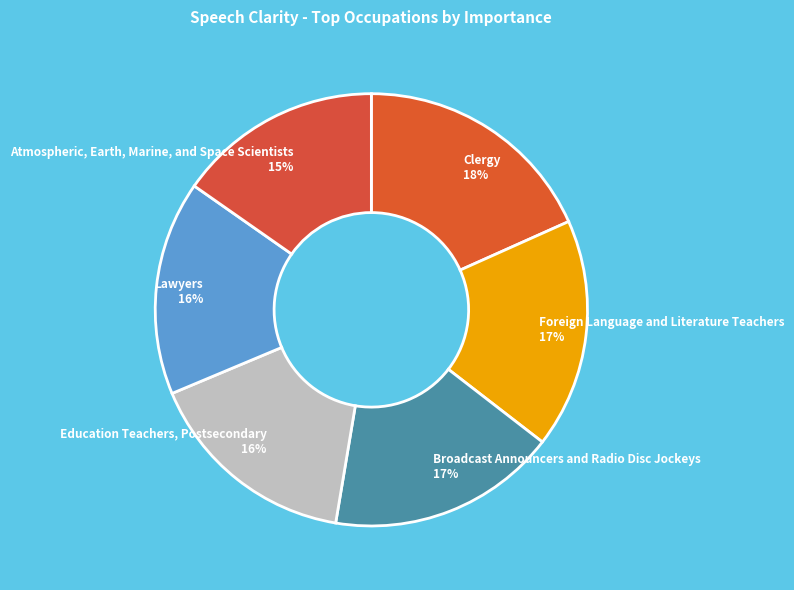

What percentage is the Education Teachers, Postsecondary slice, to the nearest percent?

16%